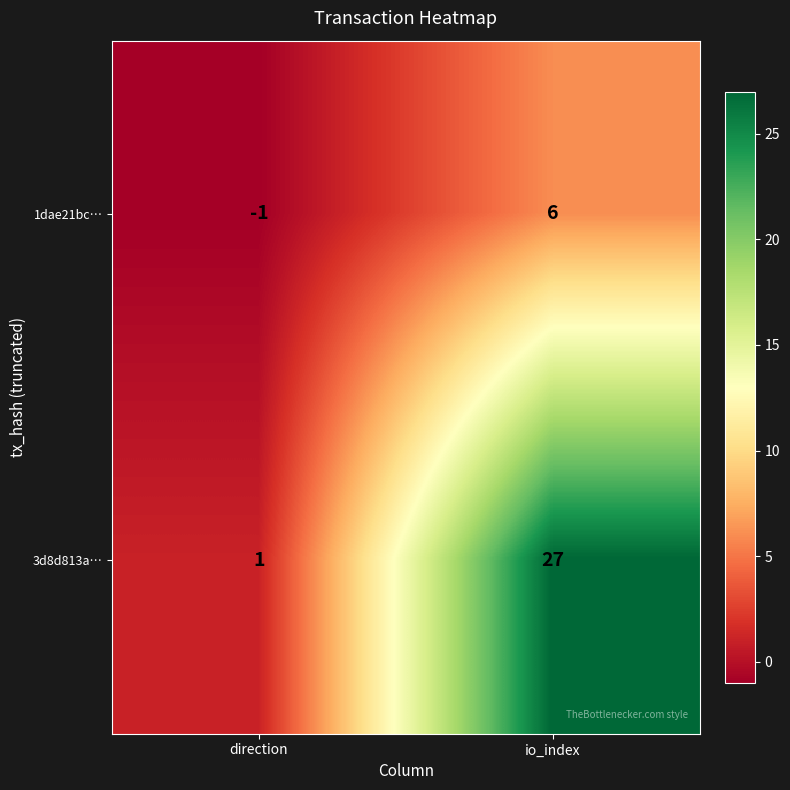

What is the sum of all 3d8d813a… values?

28